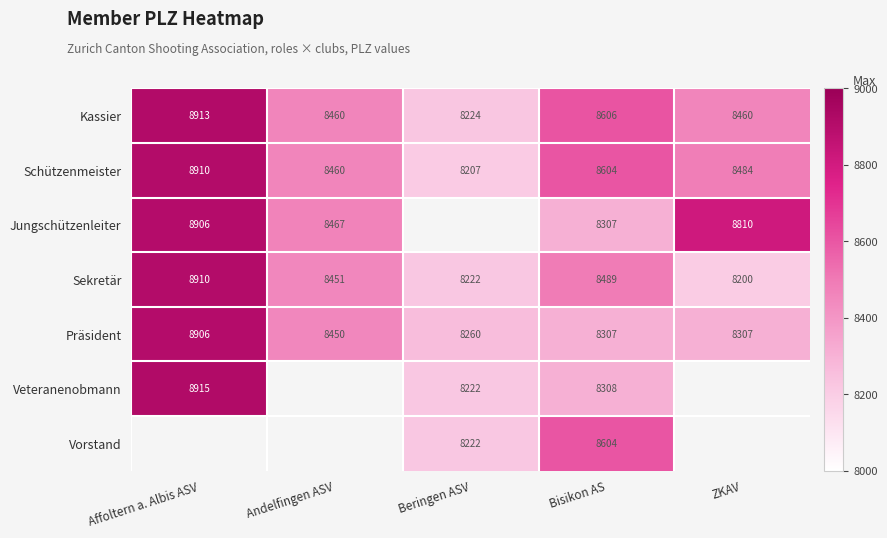

List the labels in order of Schützenmeister value, largest first.

Affoltern a. Albis ASV, Bisikon AS, ZKAV, Andelfingen ASV, Beringen ASV